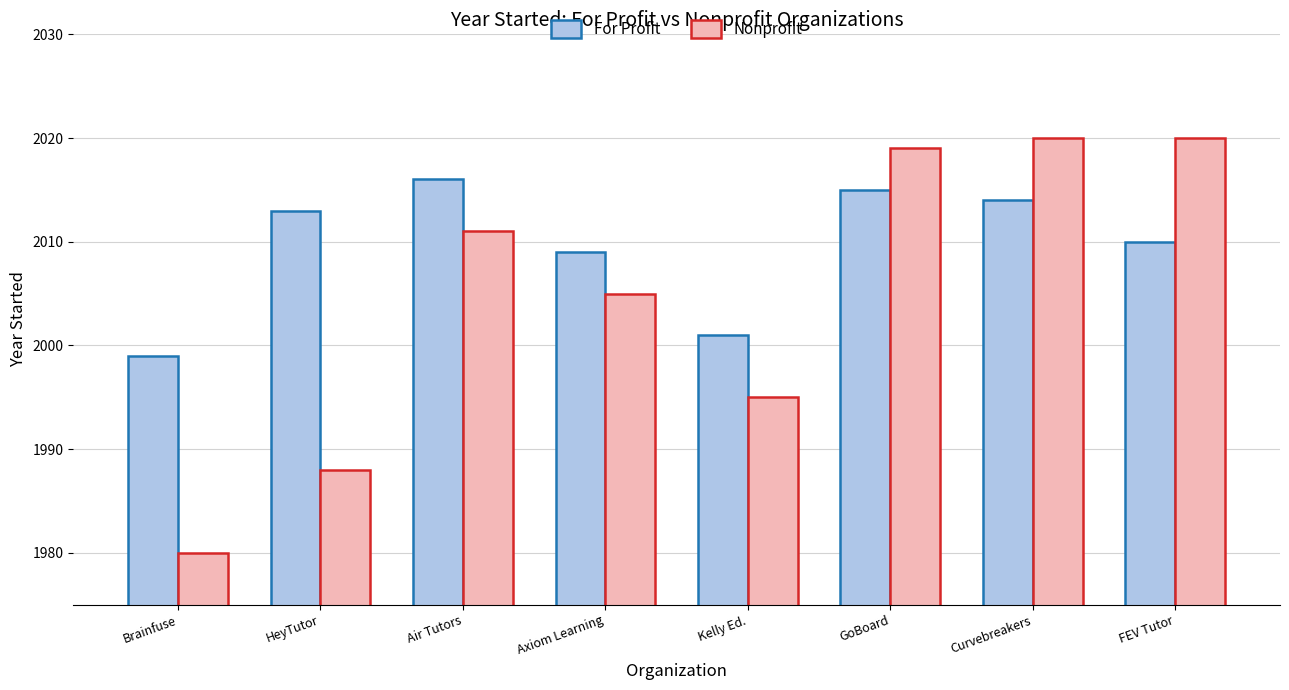

Are the bars grouped side by side (vs. stacked)?

Yes